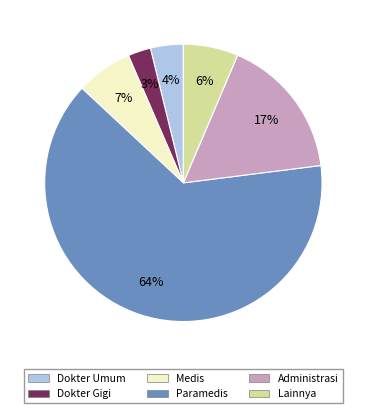

How many segments does this pie chart have?

6